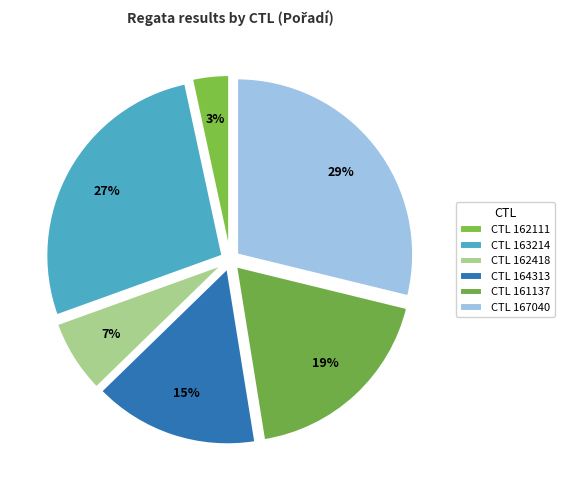

Is there a majority slice in this chart?

No